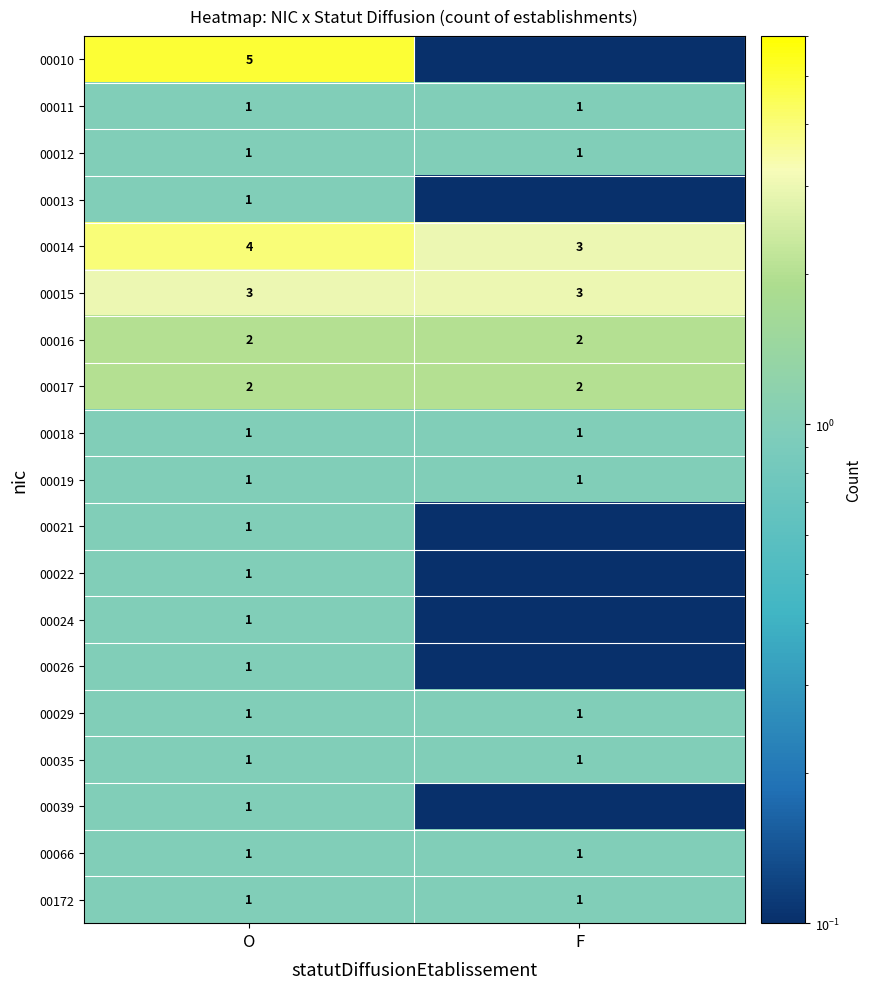

What is the difference between the maximum and minimum values in the 00024 series?

0.9